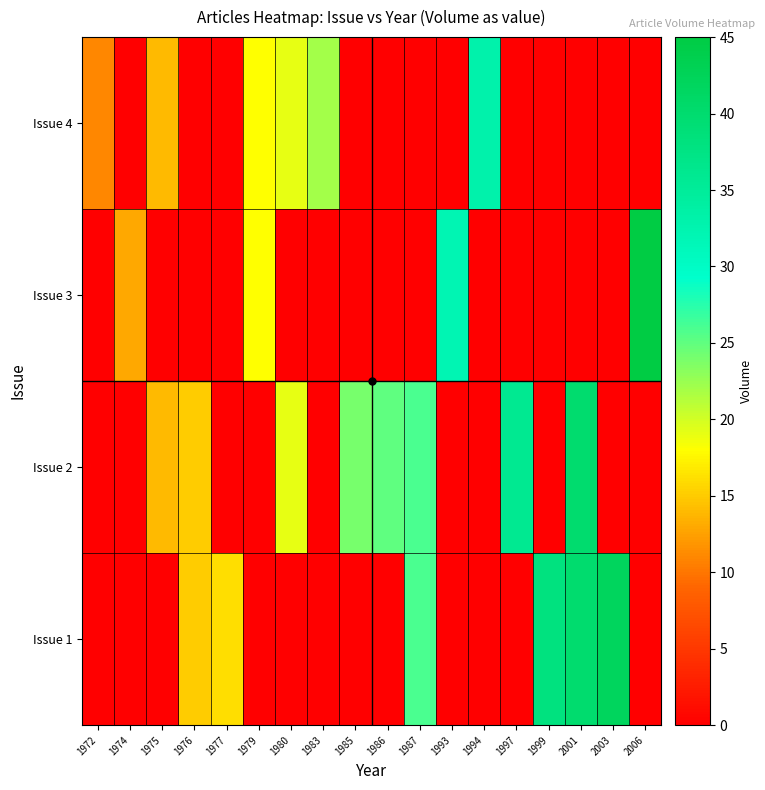

Reading right to left, what are all the values shown in this chart?

Issue 1: 2006=0	2003=42	2001=40	1999=38	1997=0	1994=0	1993=0	1987=26	1986=0	1985=0	1983=0	1980=0	1979=0	1977=16	1976=15	1975=0	1974=0	1972=0
Issue 2: 2006=0	2003=0	2001=40	1999=0	1997=36	1994=0	1993=0	1987=26	1986=25	1985=24	1983=0	1980=19	1979=0	1977=0	1976=15	1975=14	1974=0	1972=0
Issue 3: 2006=45	2003=0	2001=0	1999=0	1997=0	1994=0	1993=32	1987=0	1986=0	1985=0	1983=0	1980=0	1979=18	1977=0	1976=0	1975=0	1974=13	1972=0
Issue 4: 2006=0	2003=0	2001=0	1999=0	1997=0	1994=33	1993=0	1987=0	1986=0	1985=0	1983=22	1980=19	1979=18	1977=0	1976=0	1975=14	1974=0	1972=11